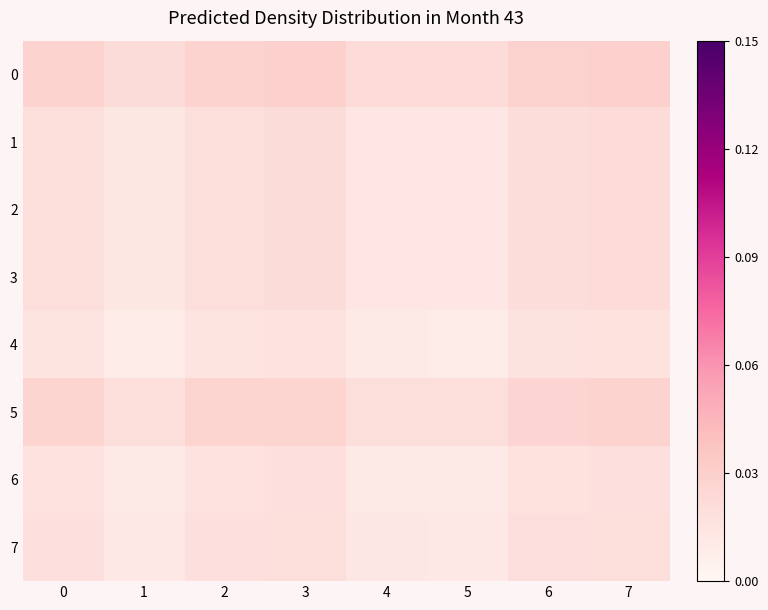

Reading left to right, transcribe all the data shown in this chart.

0: 0=0.0	1=0.0	2=0.0	3=0.0	4=0.0	5=0.0	6=0.0	7=0.0
1: 0=0.0	1=0.0	2=0.0	3=0.0	4=0.0	5=0.0	6=0.0	7=0.0
2: 0=0.0	1=0.0	2=0.0	3=0.0	4=0.0	5=0.0	6=0.0	7=0.0
3: 0=0.0	1=0.0	2=0.0	3=0.0	4=0.0	5=0.0	6=0.0	7=0.0
4: 0=0.0	1=0.0	2=0.0	3=0.0	4=0.0	5=0.0	6=0.0	7=0.0
5: 0=0.0	1=0.0	2=0.0	3=0.0	4=0.0	5=0.0	6=0.0	7=0.0
6: 0=0.0	1=0.0	2=0.0	3=0.0	4=0.0	5=0.0	6=0.0	7=0.0
7: 0=0.0	1=0.0	2=0.0	3=0.0	4=0.0	5=0.0	6=0.0	7=0.0